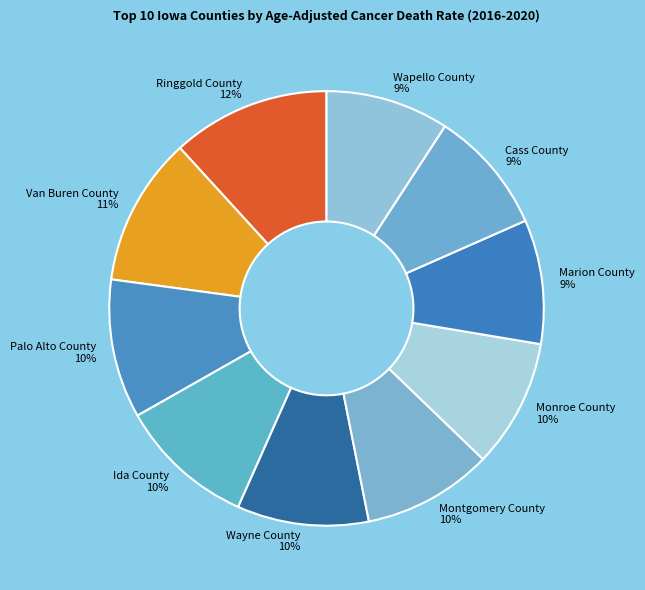

Is there a majority slice in this chart?

No